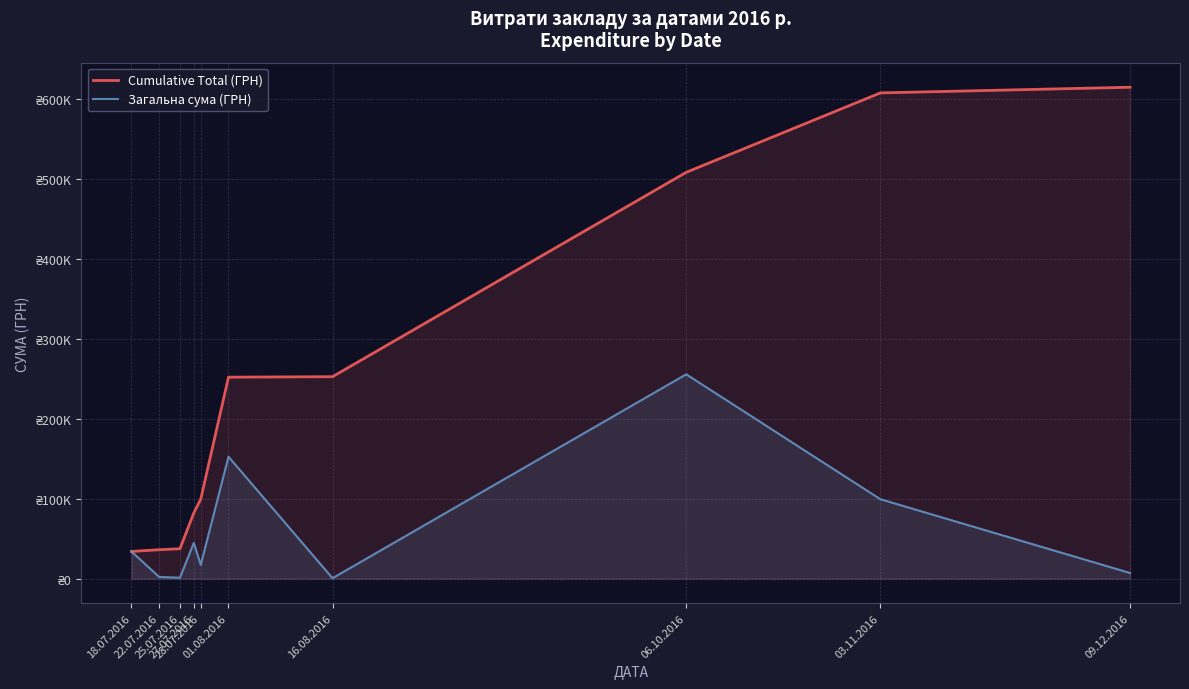

What is the difference between the second highest and second lowest values in the Cumulative Total (ГРН) series?

571231.3